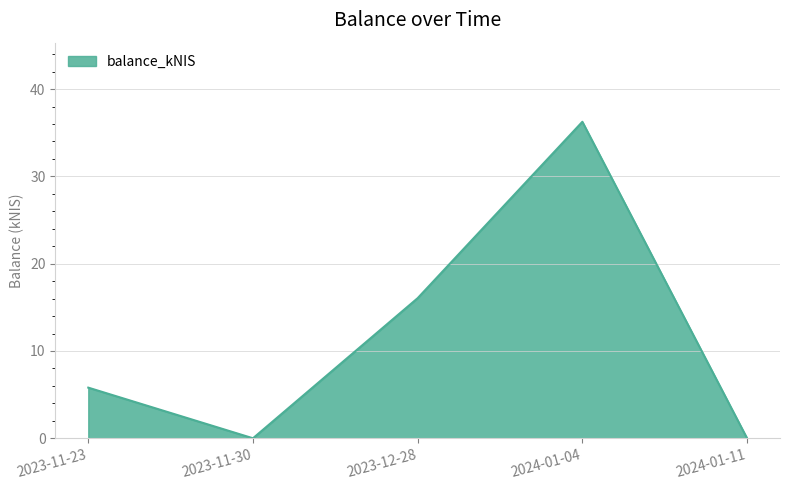

True or false: the data shows 23.4 at 2023-12-28.

False